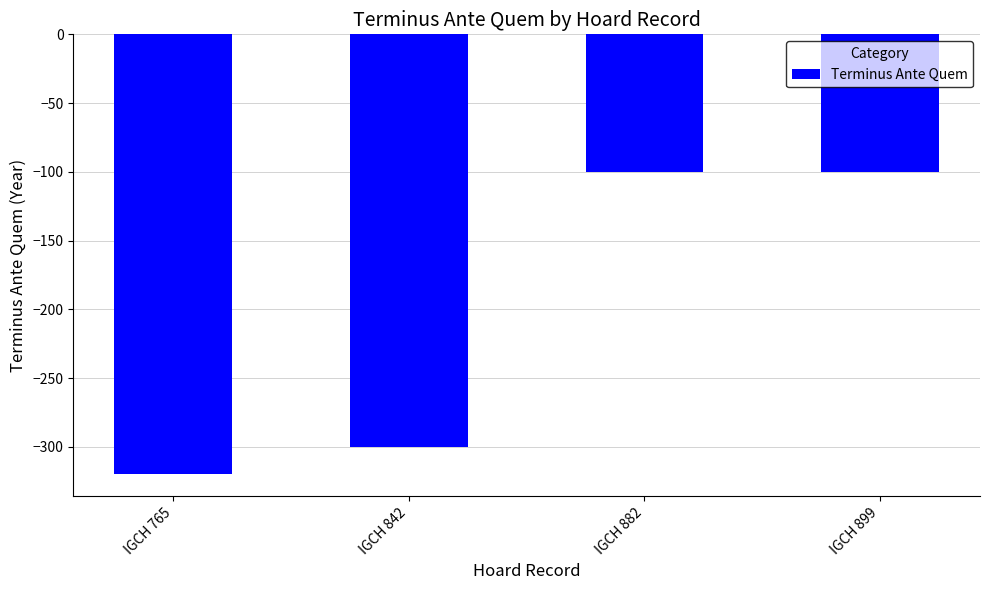

Reading left to right, transcribe all the data shown in this chart.

-320	-300	-100	-100